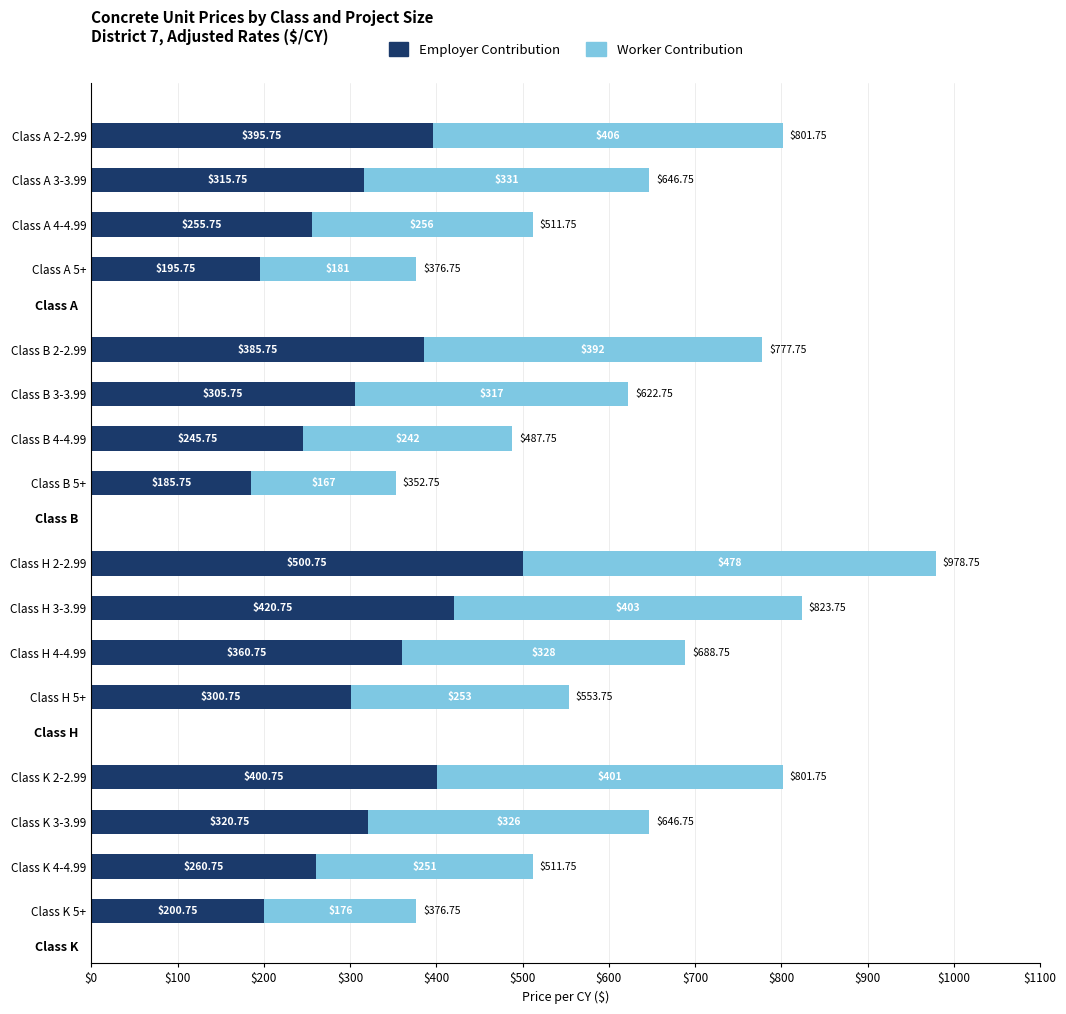

At which category is the sum across all series the highest?

Class H 2-2.99